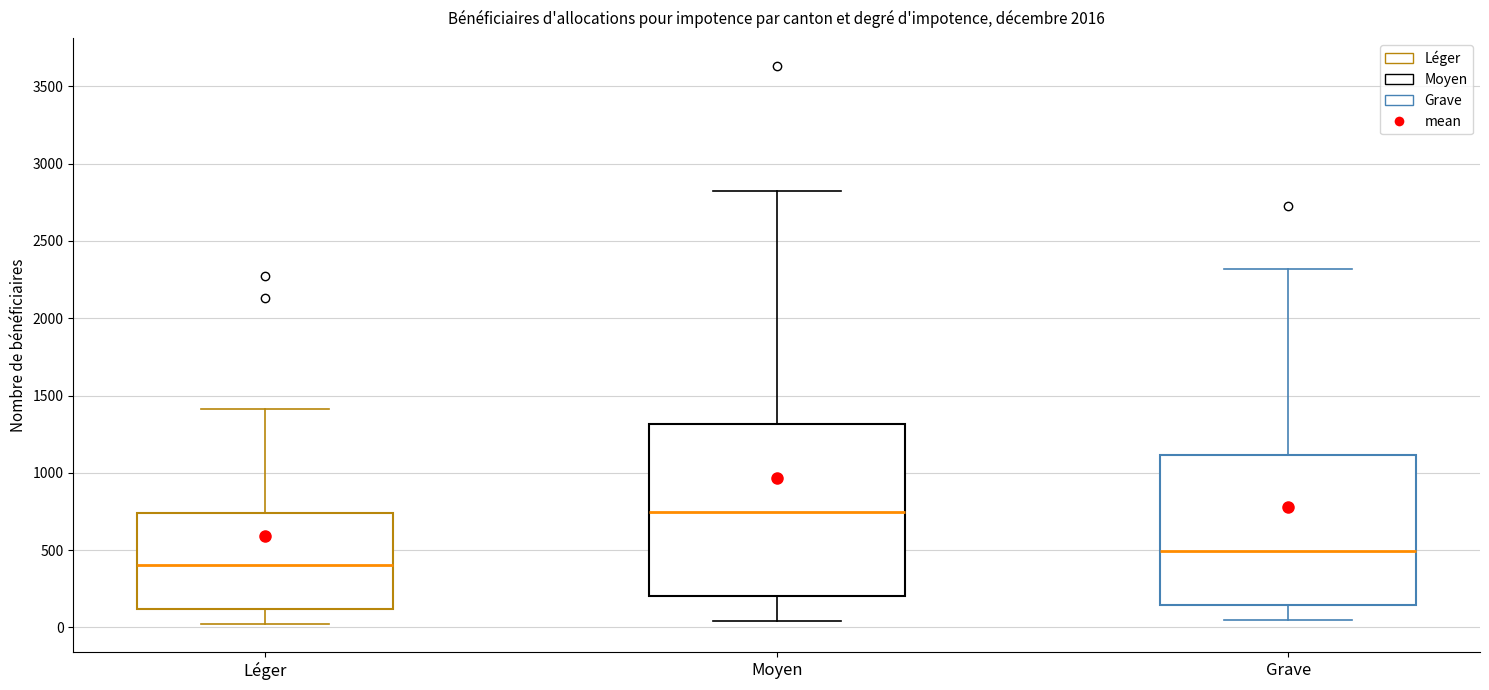

Where does the upper whisker of the box for Grave end on the y-axis? The values are not printed on the chart, so give them approximately, as read against the axis.

2300